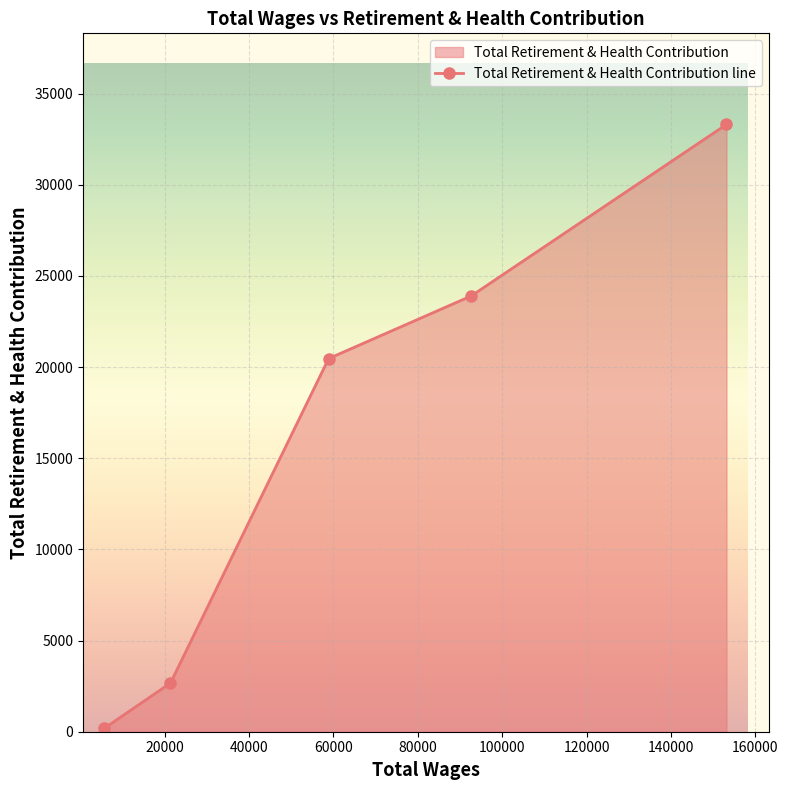

Reading left to right, transcribe all the data shown in this chart.

182	2671	20465	23900	33306